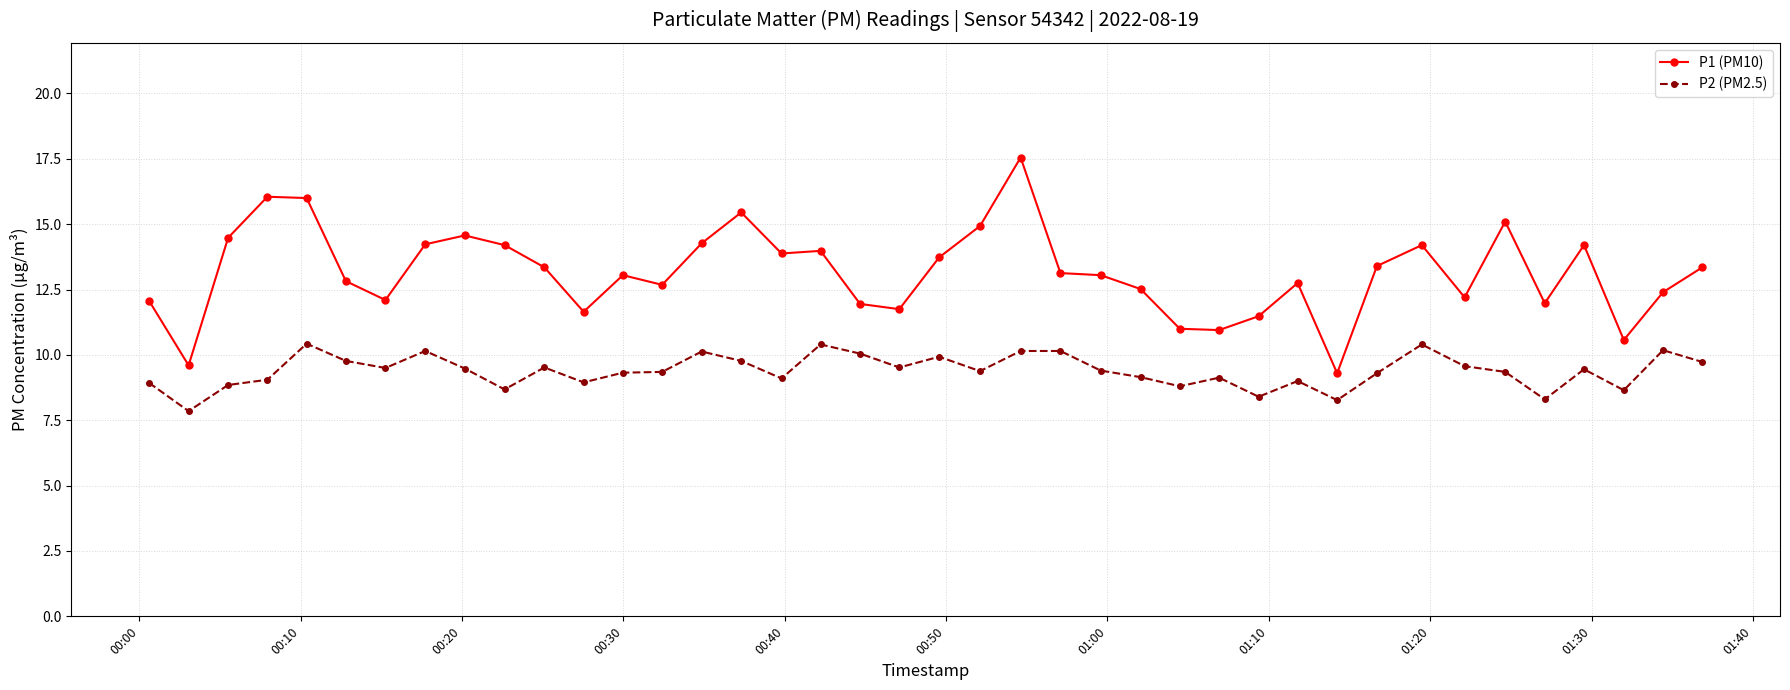

True or false: P2 (PM2.5) and P1 (PM10) cross at least once.

False